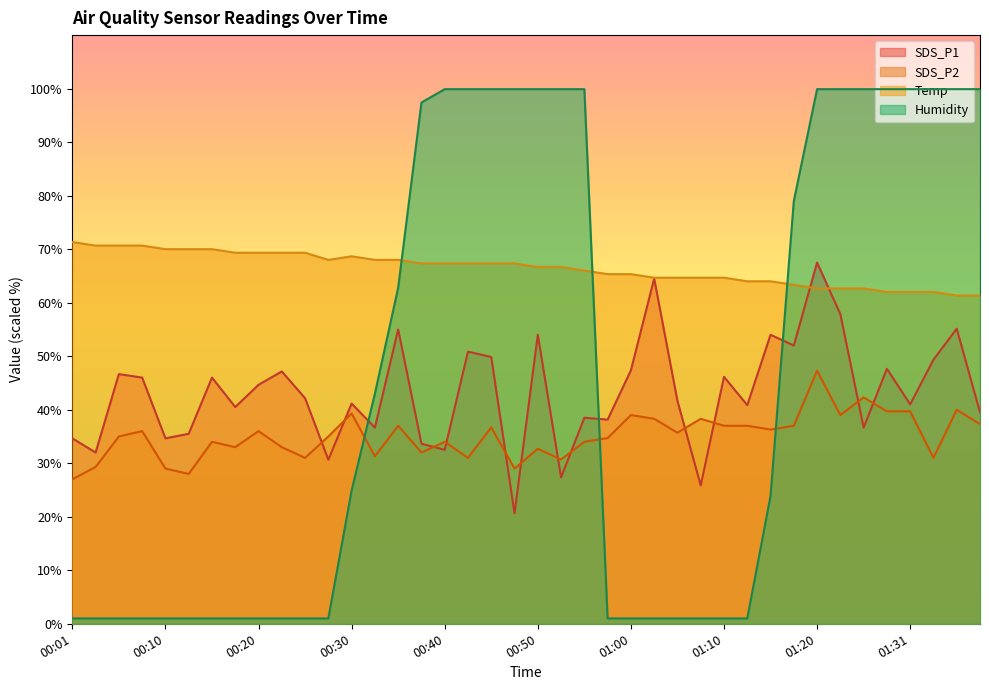

At which category does SDS_P2 reach its first local valley?

00:13